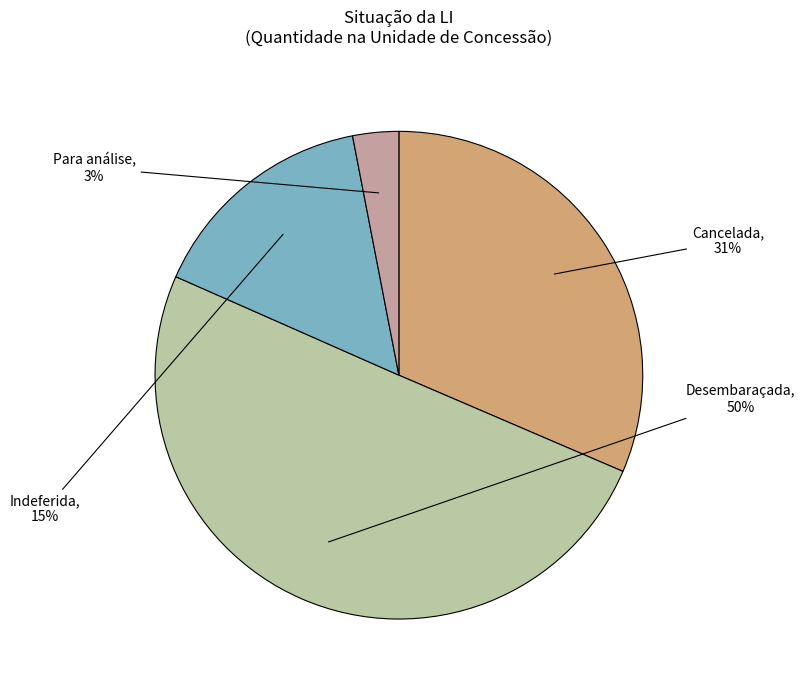

Which slice is the smallest?

Para análise